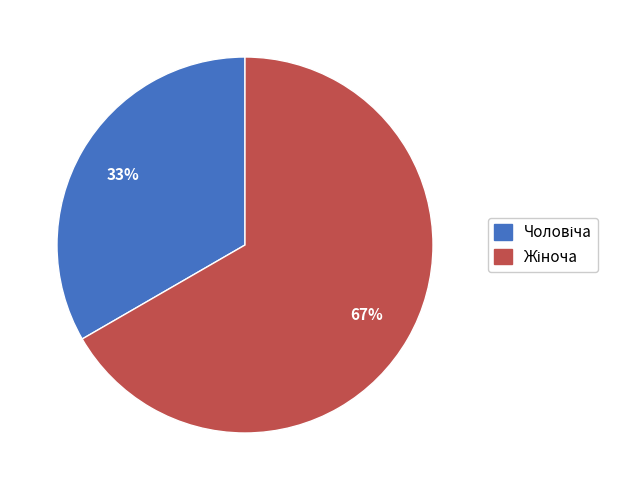

To the nearest percent, what is the average slice percentage?

50%